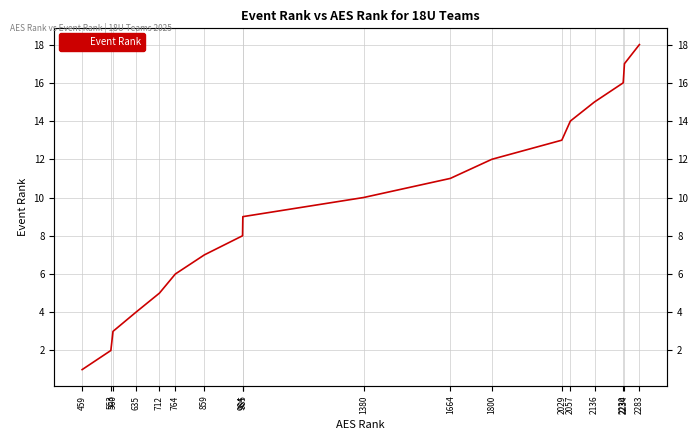

Reading left to right, extract all data points from this chart.

459=1	553=2	560=3	635=4	712=5	764=6	859=7	984=8	985=9	1380=10	1664=11	1800=12	2029=13	2057=14	2136=15	2230=16	2234=17	2283=18